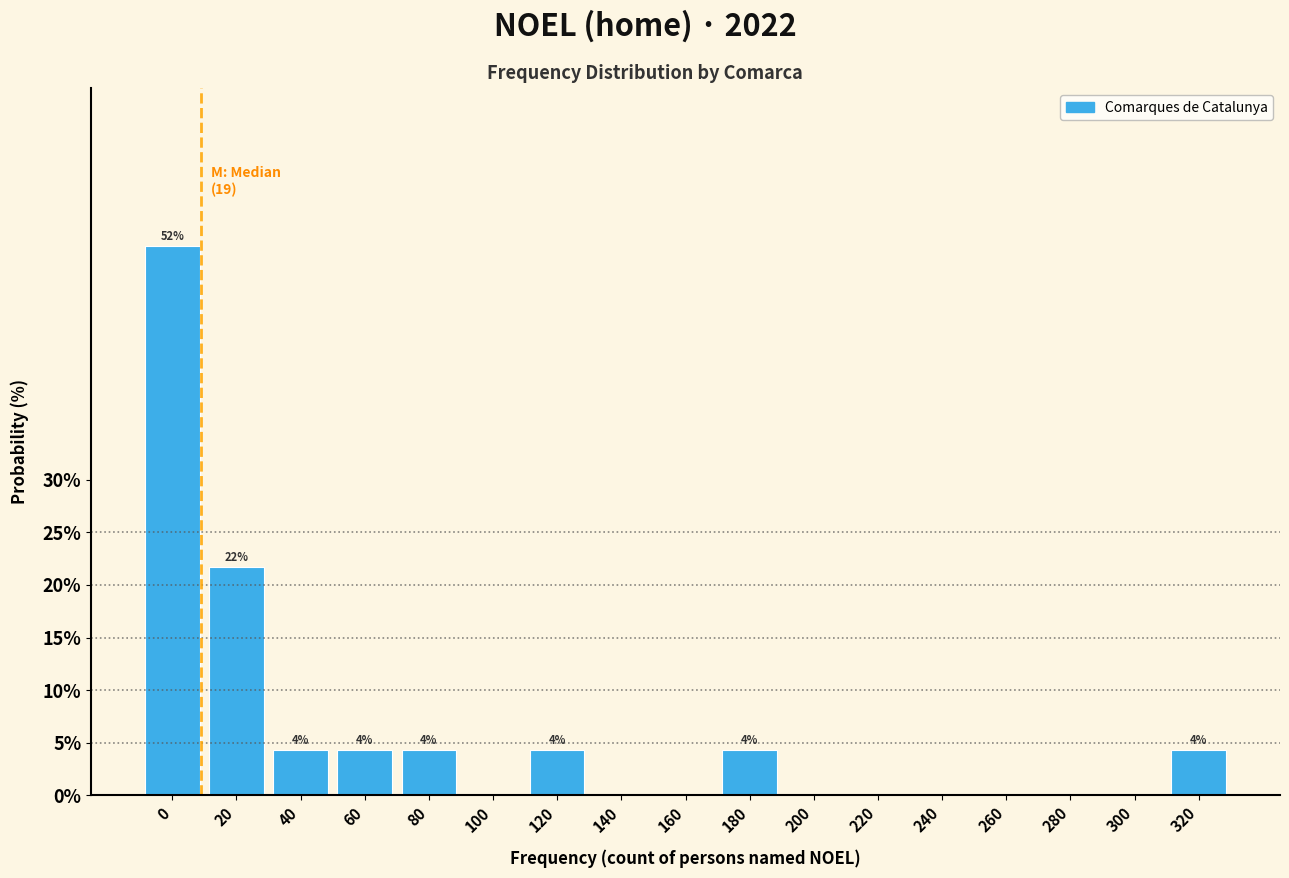

Reading right to left, list all the values displayed in this chart.

320=4.3	300=0.0	280=0.0	260=0.0	240=0.0	220=0.0	200=0.0	180=4.3	160=0.0	140=0.0	120=4.3	100=0.0	80=4.3	60=4.3	40=4.3	20=21.7	0=52.2